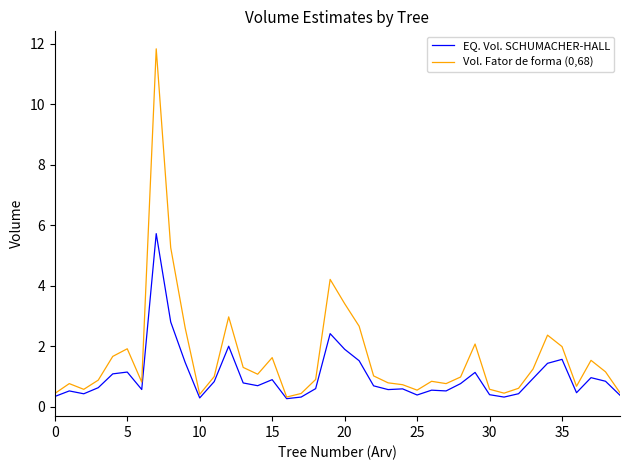

Which series has the largest total across all categories?

Vol. Fator de forma (0,68)